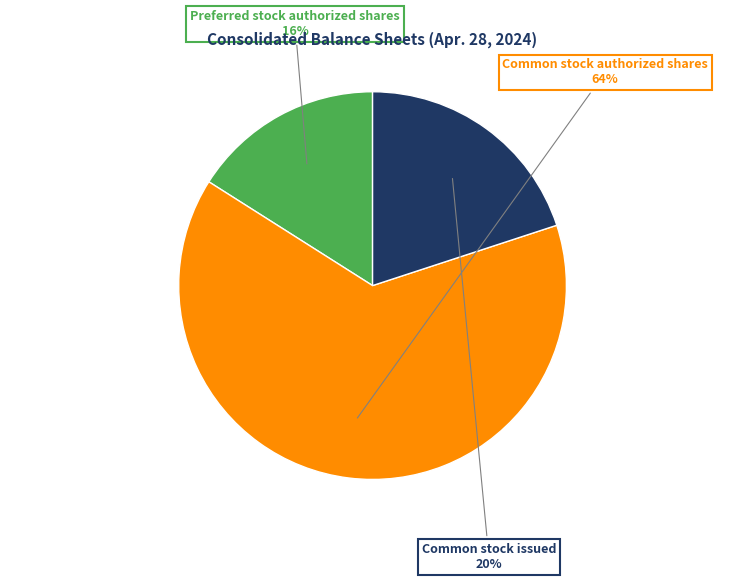

Is there a majority slice in this chart?

Yes